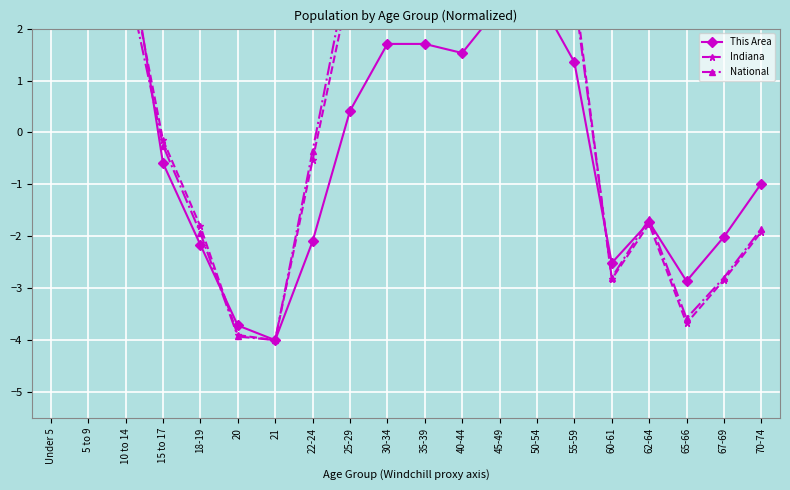

Reading right to left, extract all data points from this chart.

This Area: -1.0	-2.0	-2.9	-1.7	-2.5	1.4	2.6	2.4	1.5	1.7	1.7	0.4	-2.1	-4.0	-3.7	-2.2	-0.6	4.0	2.4	2.8
Indiana: -1.9	-2.8	-3.7	-1.8	-2.8	2.8	4.0	4.0	2.9	2.8	2.6	2.9	-0.5	-4.0	-3.9	-1.8	-0.1	3.5	3.4	3.2
National: -1.9	-2.8	-3.6	-1.7	-2.8	2.7	3.8	4.0	3.2	2.9	2.8	3.3	-0.4	-4.0	-3.9	-1.9	-0.3	3.1	3.0	2.9